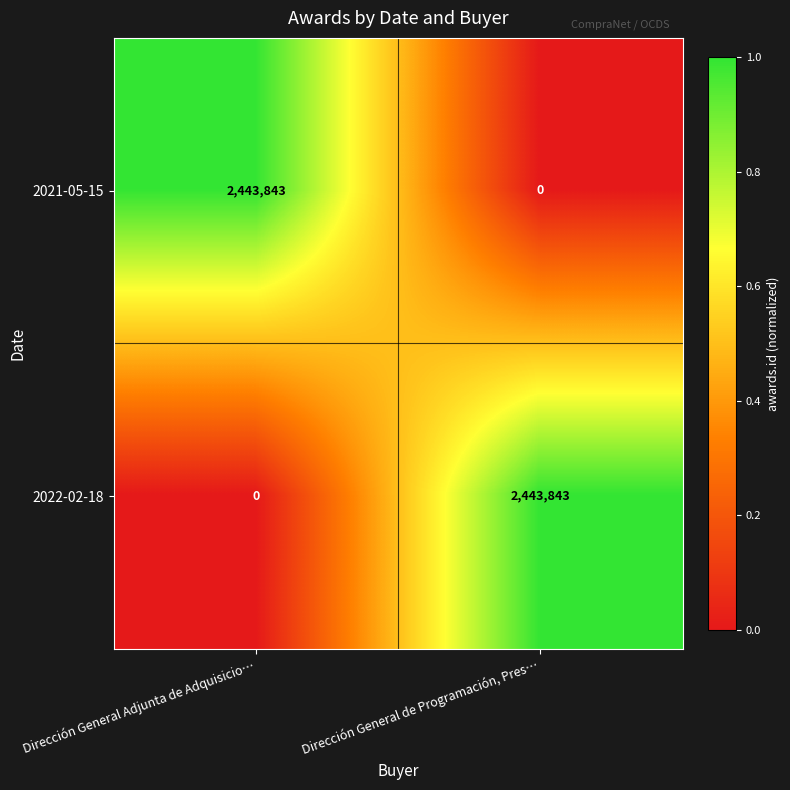

The value of 2021-05-15 at Dirección General Adjunta de Adquisicio… is 2443843. True or false?

True